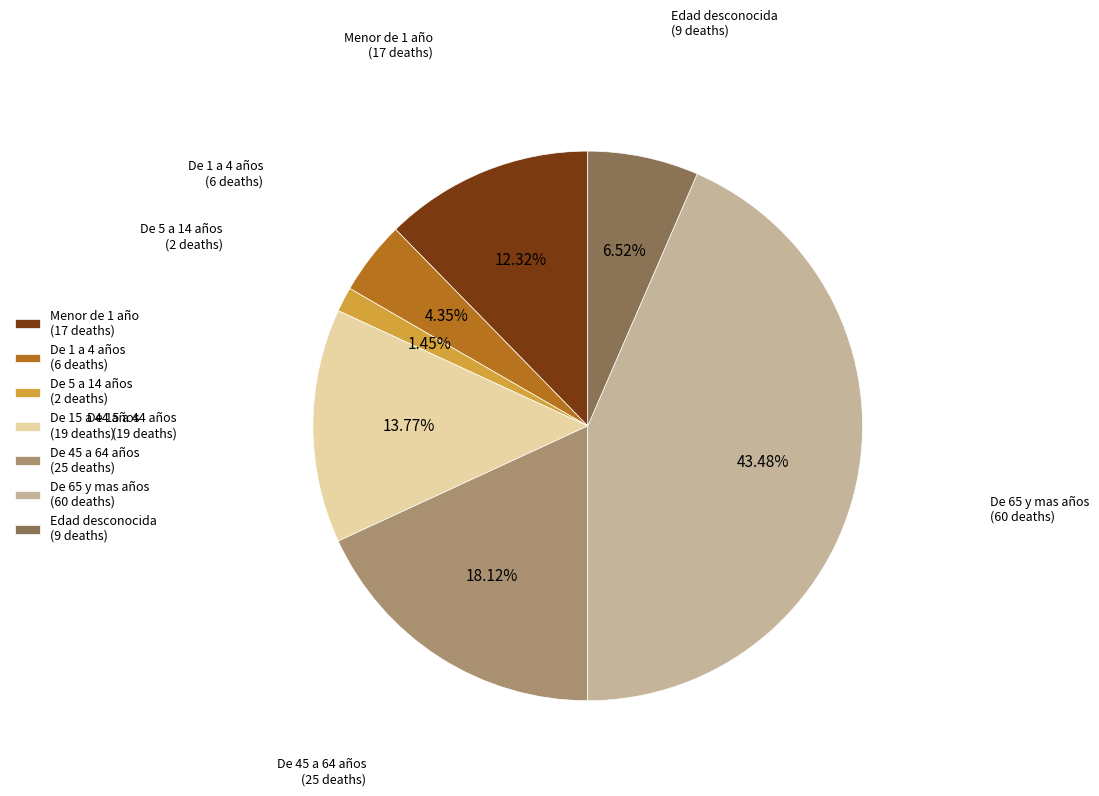

To the nearest percent, what is the difference between the largest and smallest slice percentages?

42%